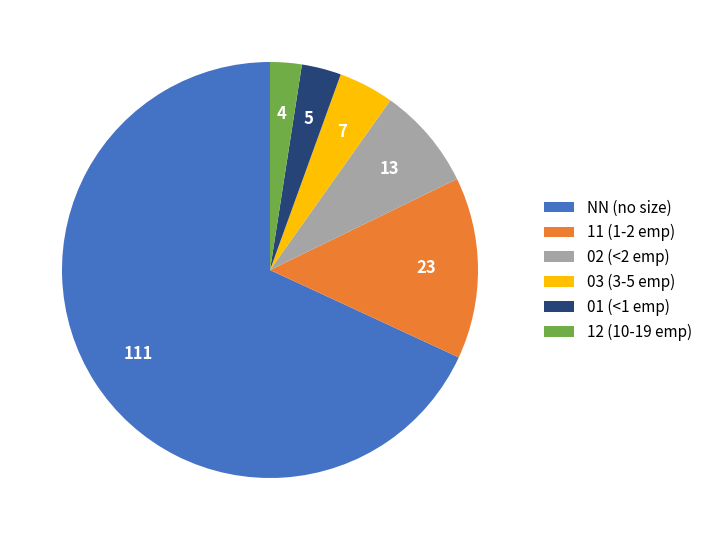

Is there any slice that represents more than half of the pie?

Yes